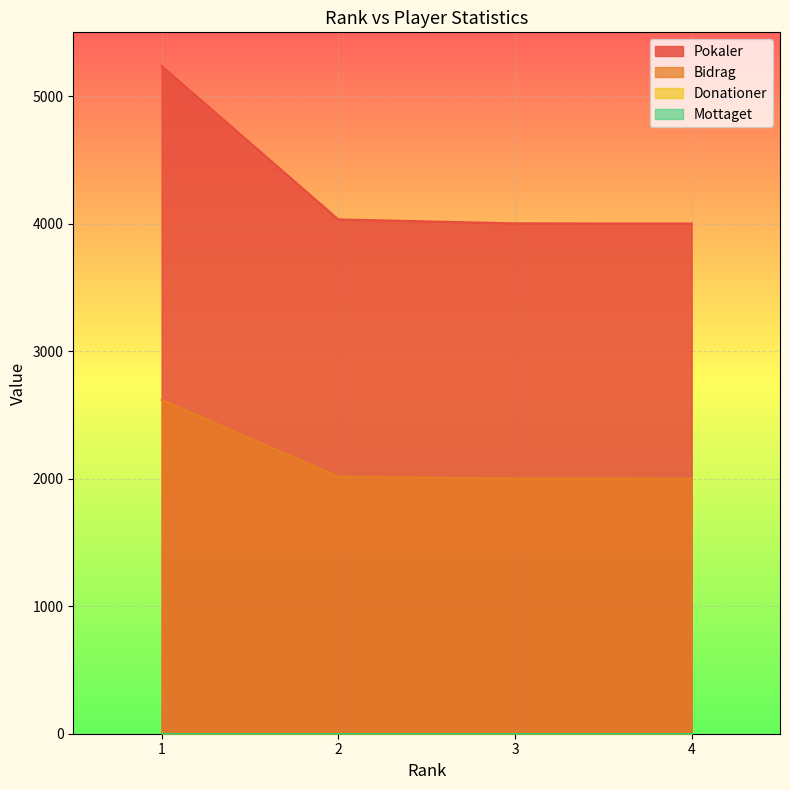

Which series has the largest total across all categories?

Pokaler